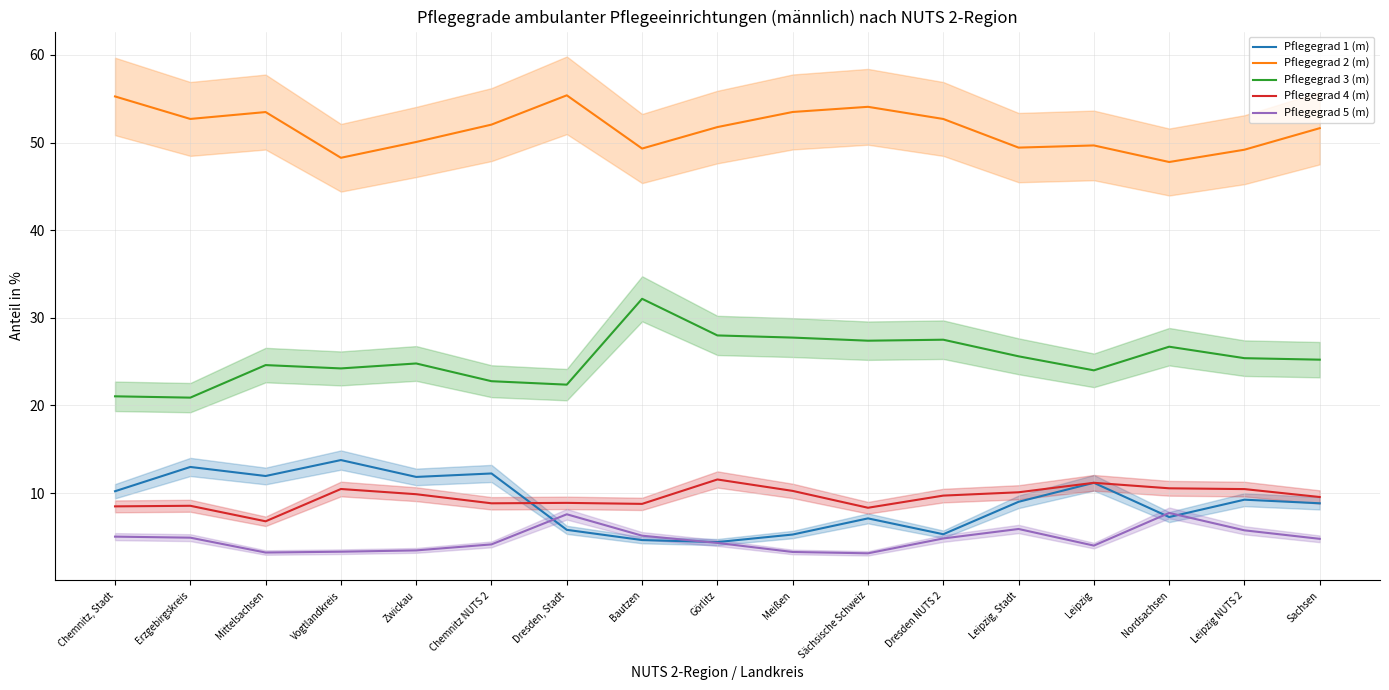

What is the spread (max minus min) of values at Zwickau?

46.6